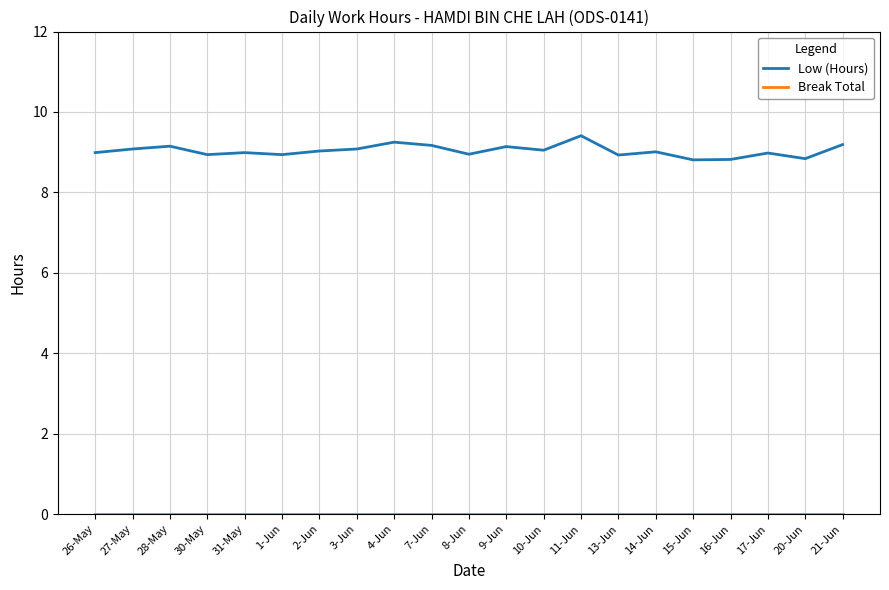

What is the greatest value displayed?

9.4